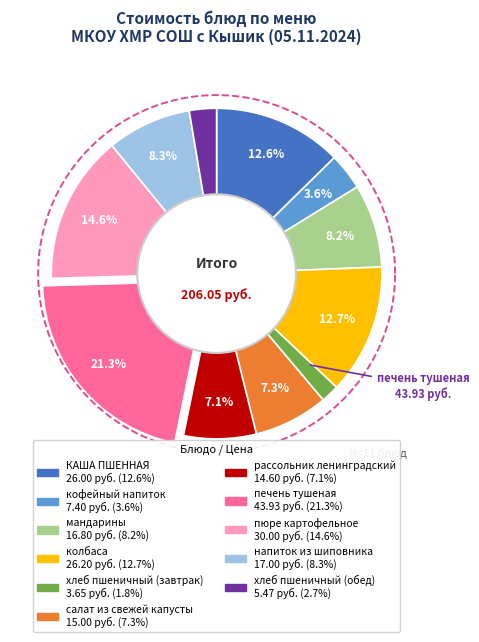

Which slice is the smallest?

хлеб пшеничный (завтрак)